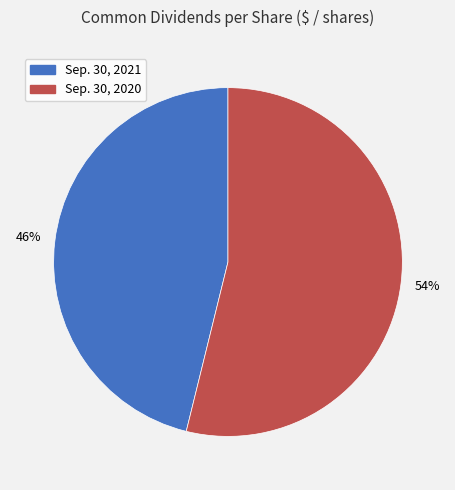

The Sep. 30, 2020 slice represents 54% of the pie. True or false?

True